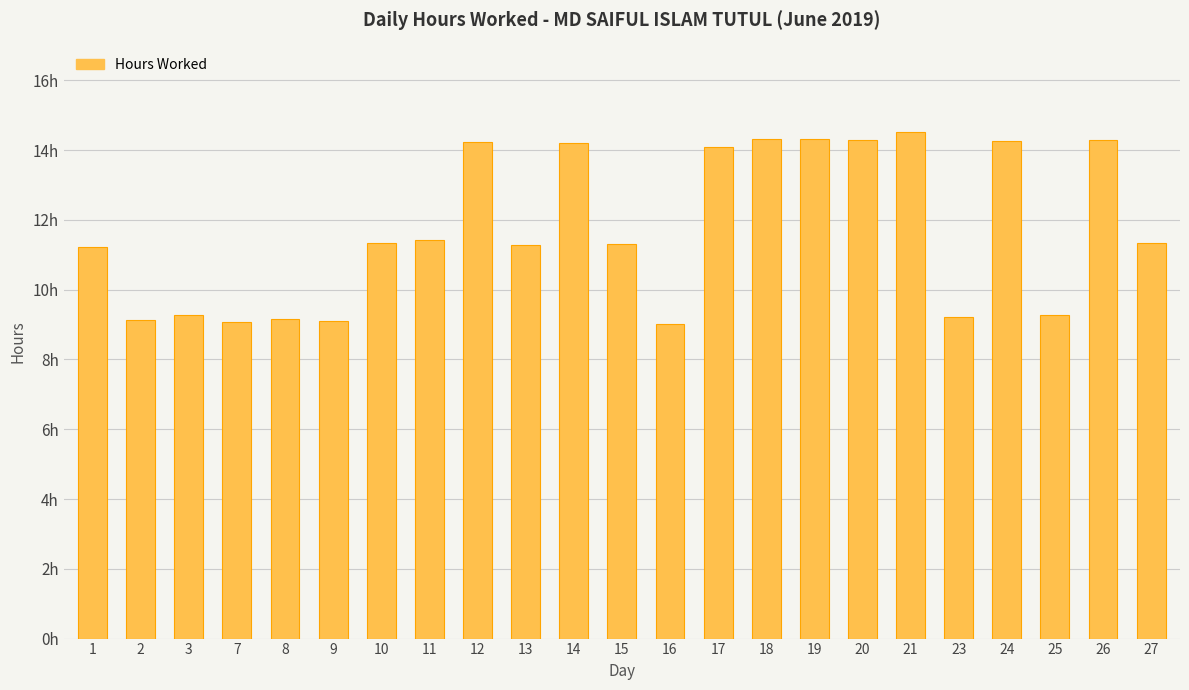

Are the bars grouped side by side (vs. stacked)?

No